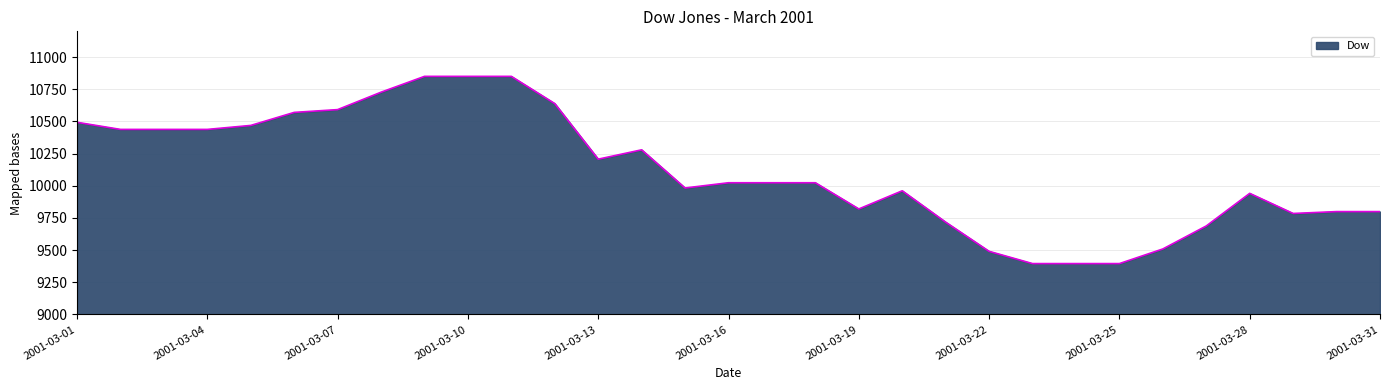

What is the greatest value displayed?

10850.1